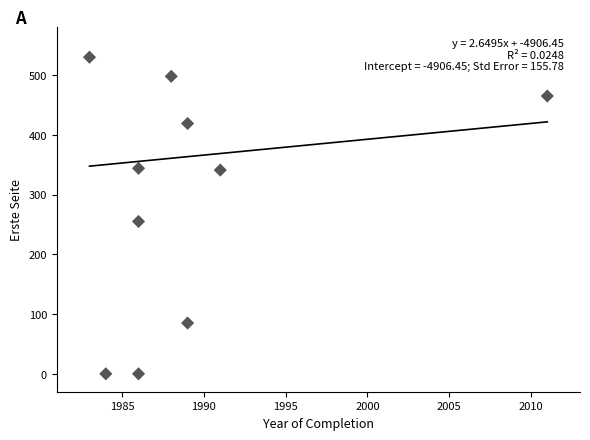

What is the range of Y values (max minus min)?

530